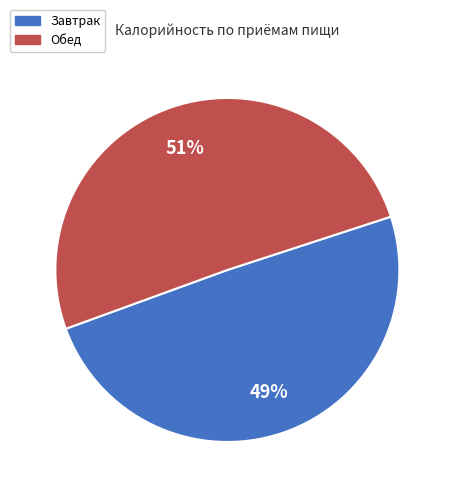

What is the majority slice?

Обед